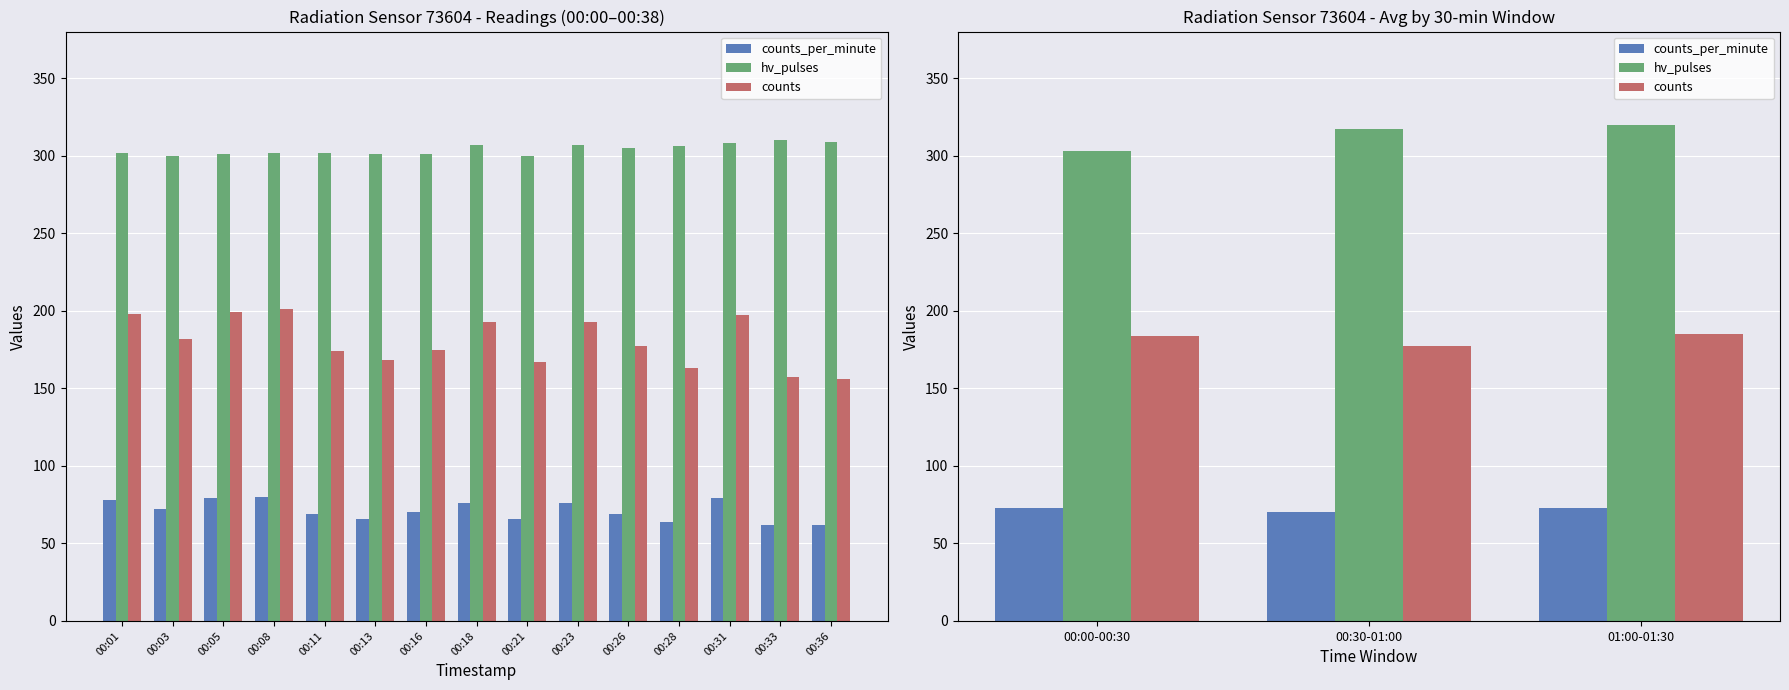

What is the value of the counts_per_minute bar at the 3rd from the left?

73